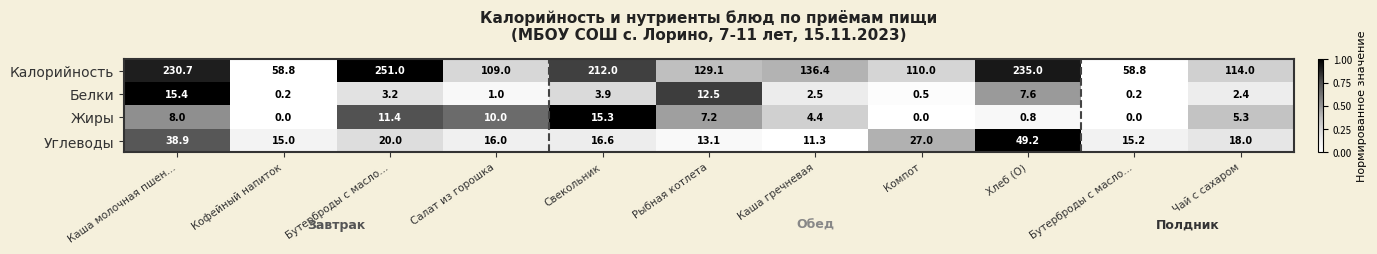

How many distinct data groups are displayed?

4